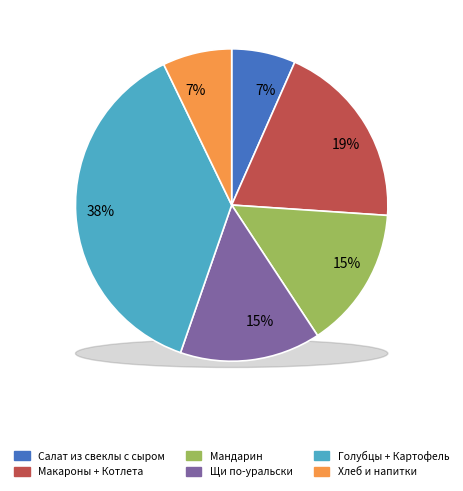

Combined, do Щи по-уральски and Чай с сахаром account for over 50%?

No